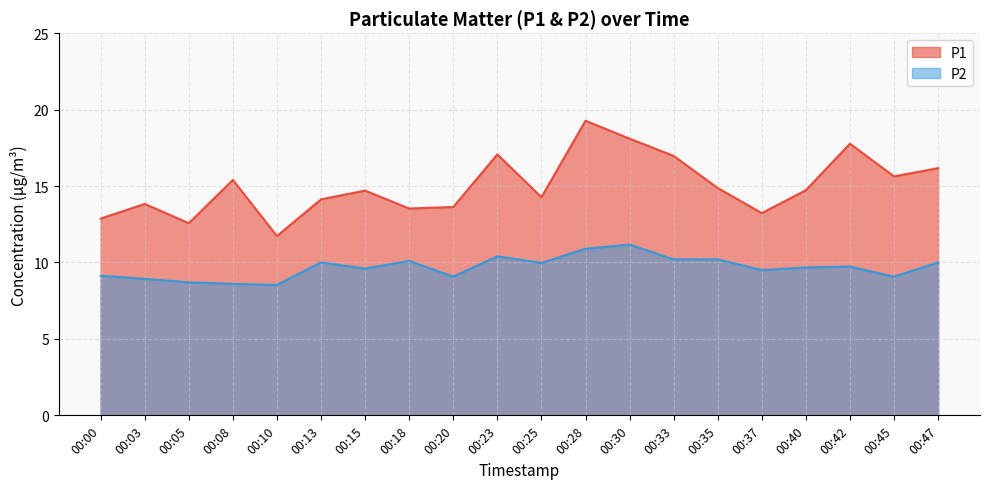

What is the average value of the P2 series?

9.7